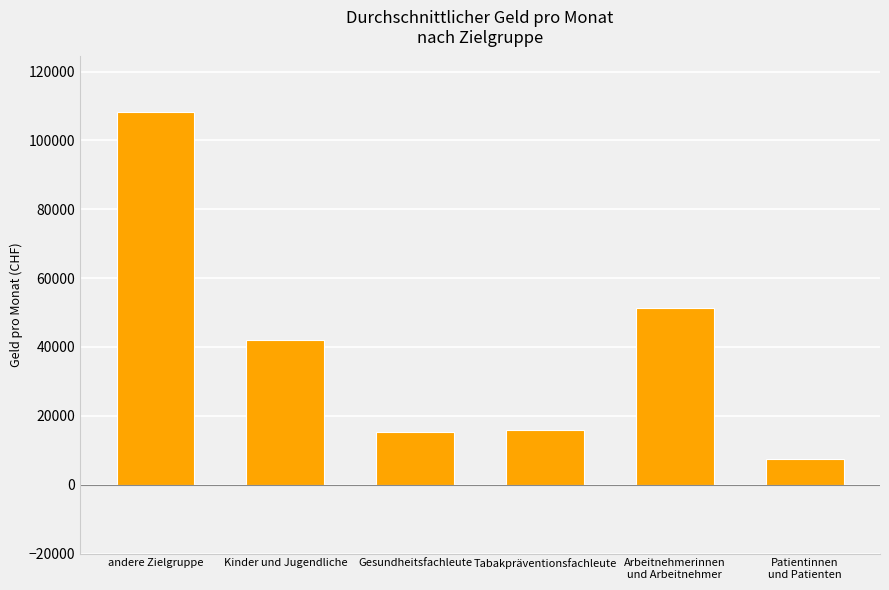

What is the greatest value displayed?

108140.8